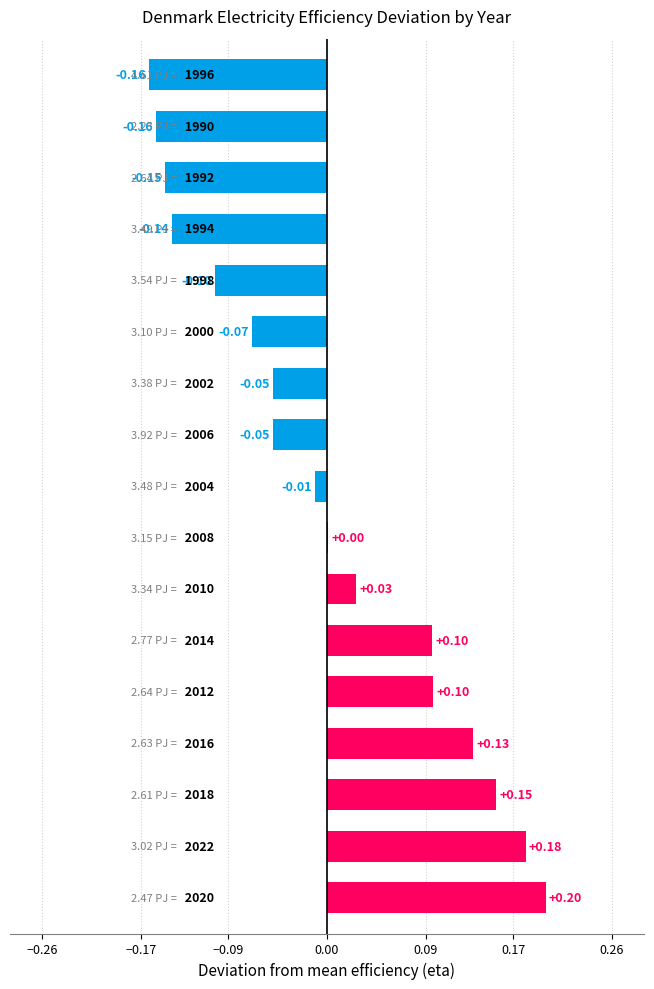

Count the number of categories in the chart.

17